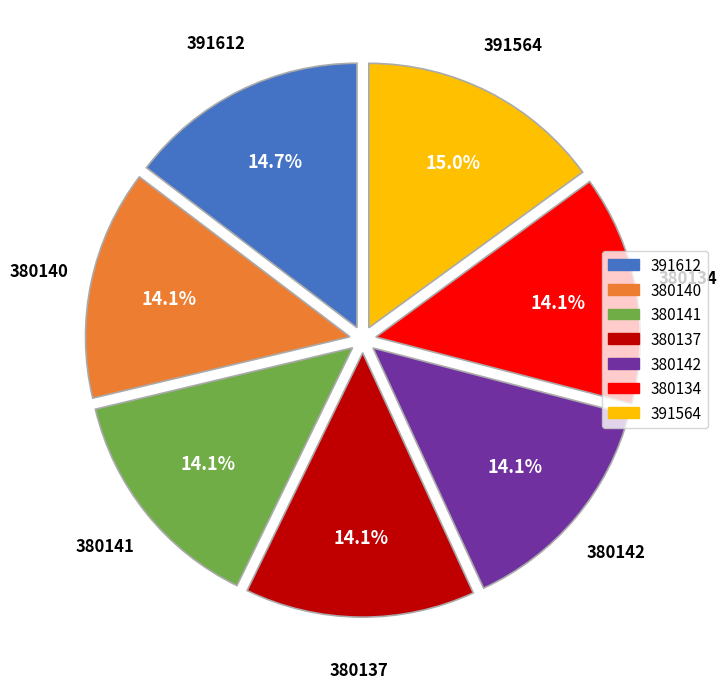

To the nearest percent, what is the difference between the largest and smallest slice percentages?

1%